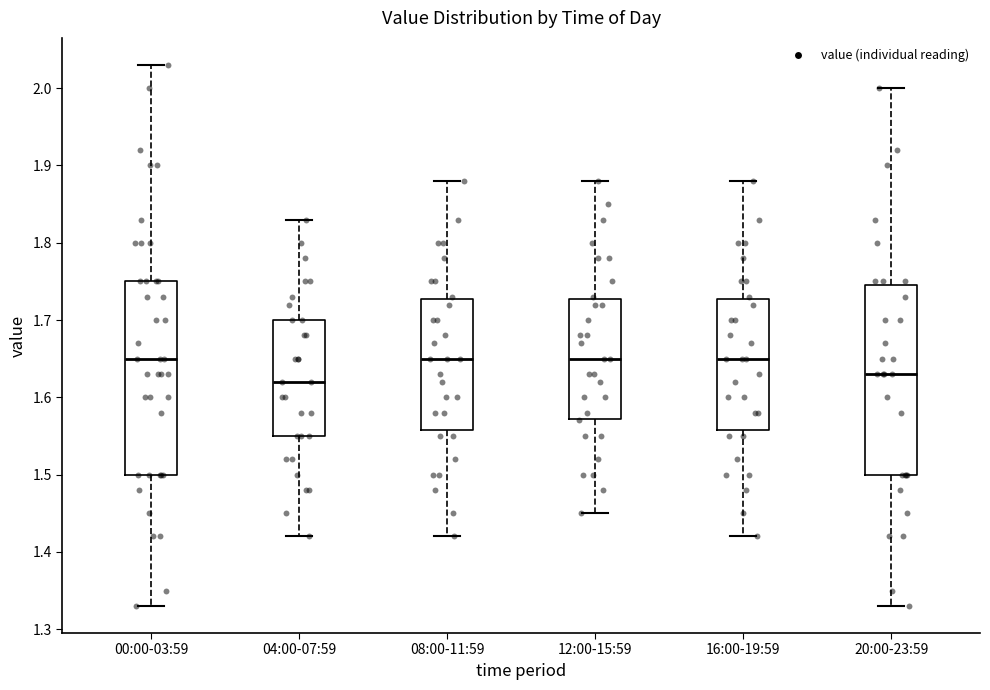

Reading left to right, transcribe this box plot: for each box, give where its median line is, the range the box spans, and where its two whiskers end, as read against the y-axis. The values are not printed on the chart, so give them approximately, as read against the axis.

00:00-03:59: median 1.65, box 1.50 to 1.75, whiskers 1.33 to 2.03
04:00-07:59: median 1.62, box 1.55 to 1.70, whiskers 1.42 to 1.83
08:00-11:59: median 1.65, box 1.56 to 1.73, whiskers 1.42 to 1.88
12:00-15:59: median 1.65, box 1.57 to 1.73, whiskers 1.45 to 1.88
16:00-19:59: median 1.65, box 1.56 to 1.73, whiskers 1.42 to 1.88
20:00-23:59: median 1.63, box 1.50 to 1.75, whiskers 1.33 to 2.00